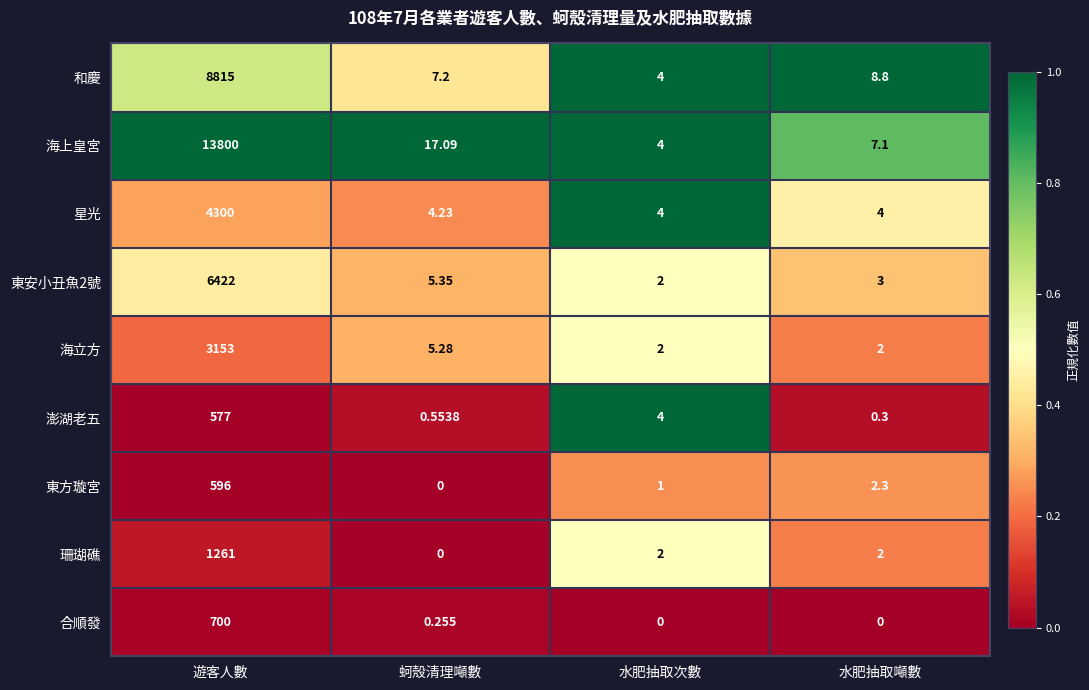

Which label corresponds to the largest value in the chart?

遊客人數